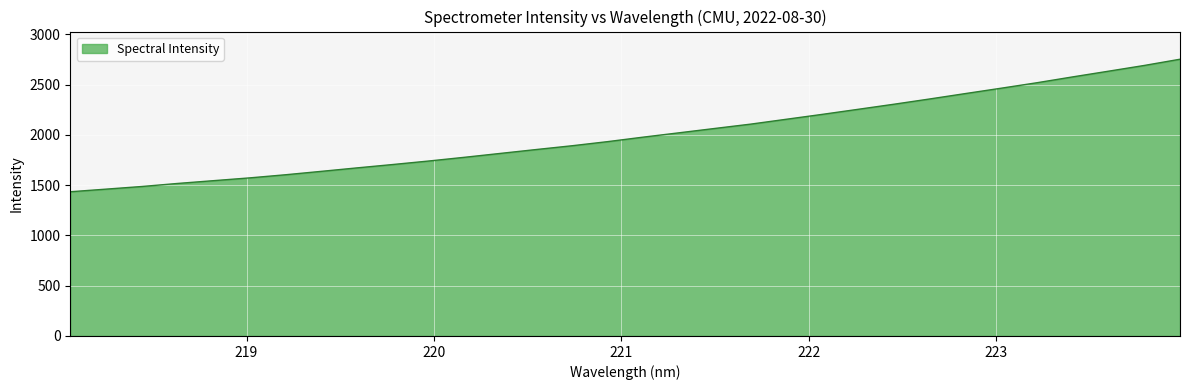

What is the difference between the second highest and second lowest values?

1230.4